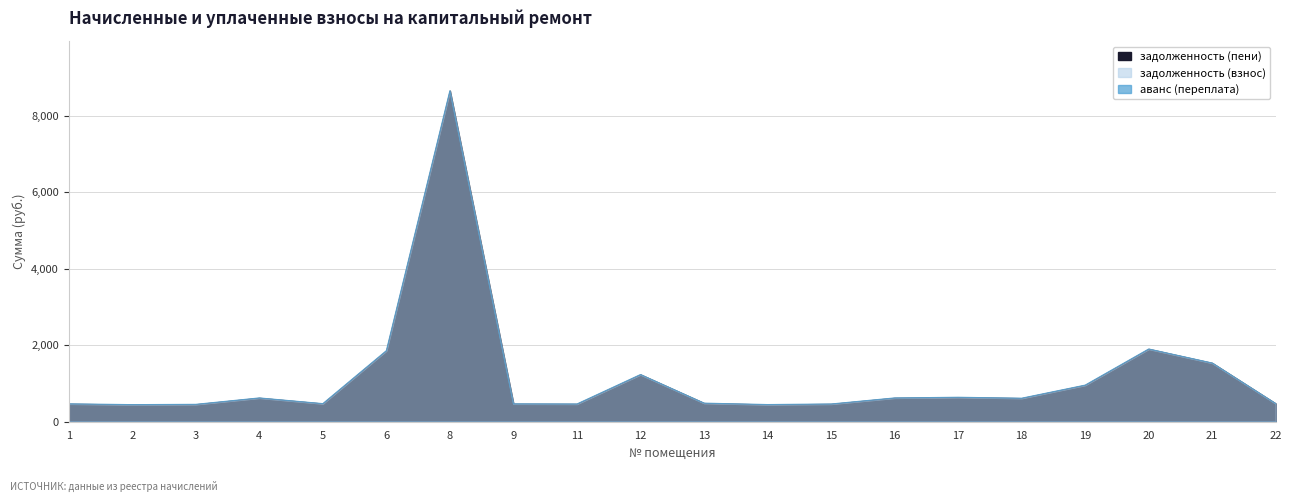

What is the average value of the задолженность (взнос) series?

1161.8